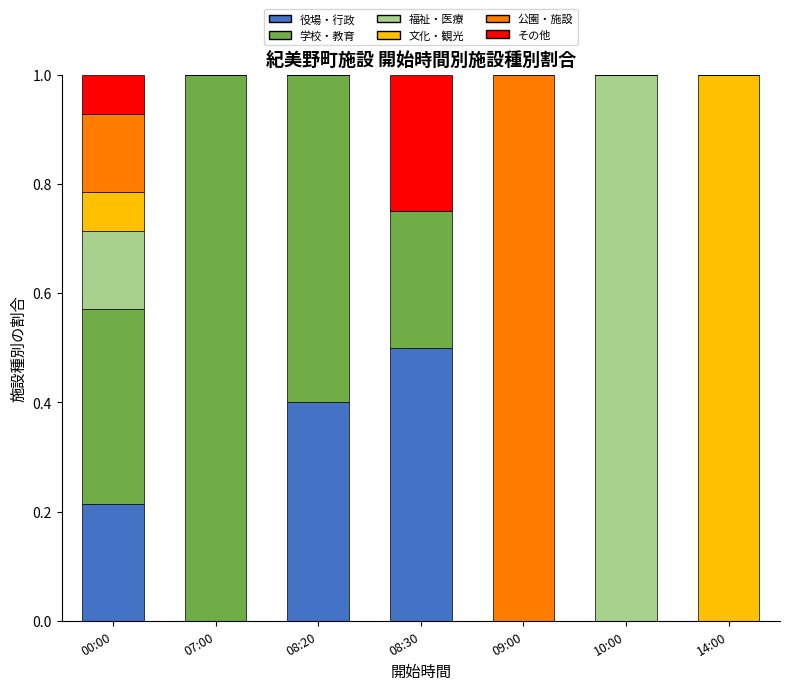

True or false: 役場・行政 has a value of 0.0 at 10:00.

True